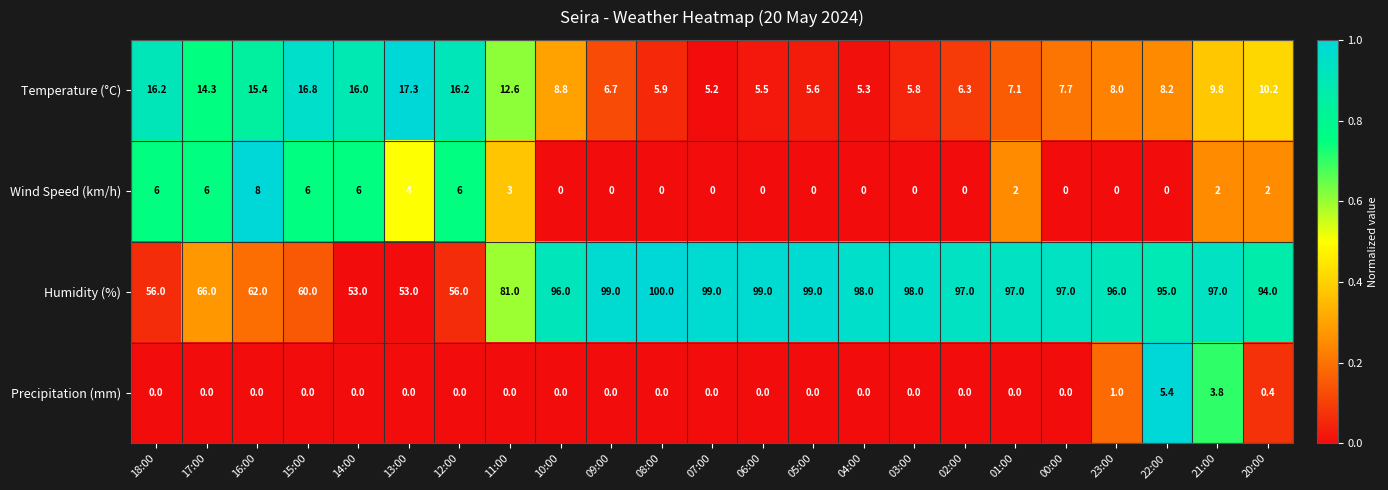

Which category has the highest value in the Wind Speed (km/h) series?

16:00